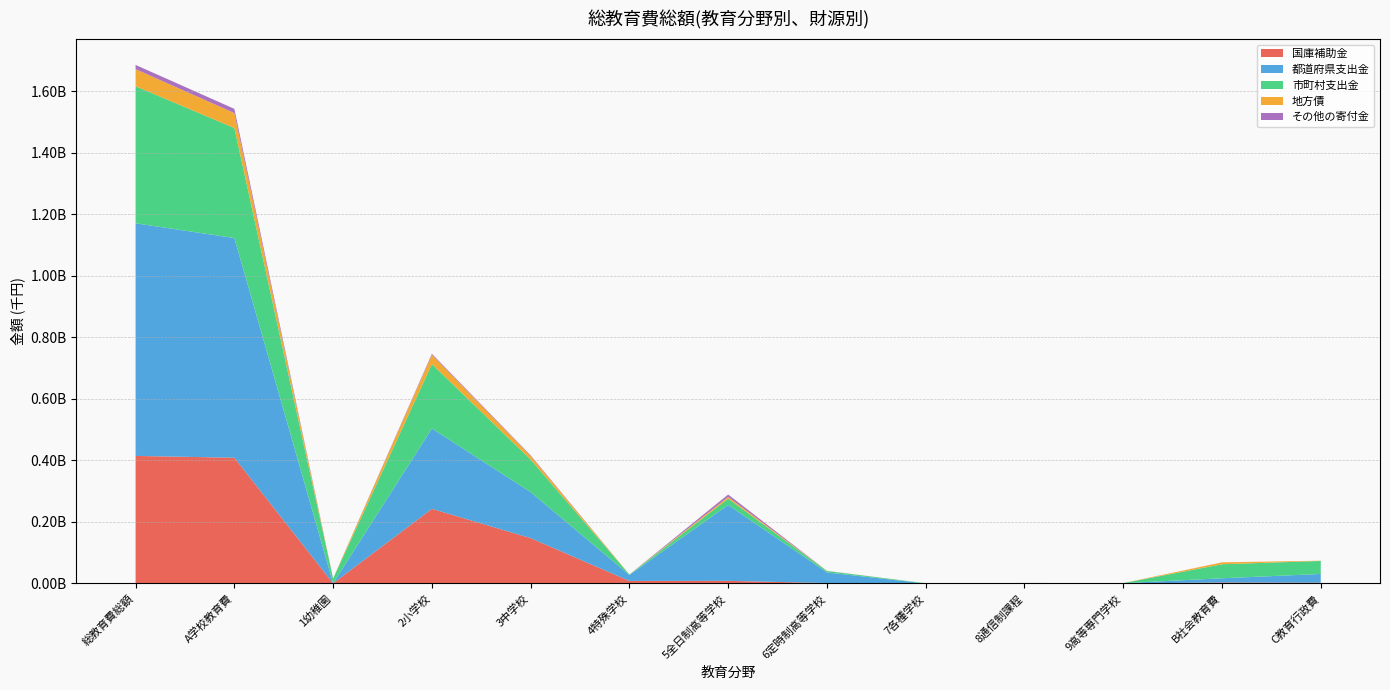

Reading left to right, extract all data points from this chart.

国庫補助金: 414787242	408863273	435619	242728504	147462272	8210026	8492624	1477082	1250	40347	15549	3272378	2651591
都道府県支出金: 756404754	714447927	131976	261319019	149692314	19554378	246640488	34501645	7957	1593389	1006761	13667076	28289751
市町村支出金: 445716169	357806174	15402753	209344687	105850863	1164941	20645112	4457735	688136	145	251802	45578709	42331286
地方債: 55525696	48580882	441147	30296283	11586460	254900	5717982	268243	867	0	15000	6133004	811810
その他の寄付金: 13733656	13644695	211890	3209895	2113482	44828	7690877	345752	3488	10745	13738	88013	948